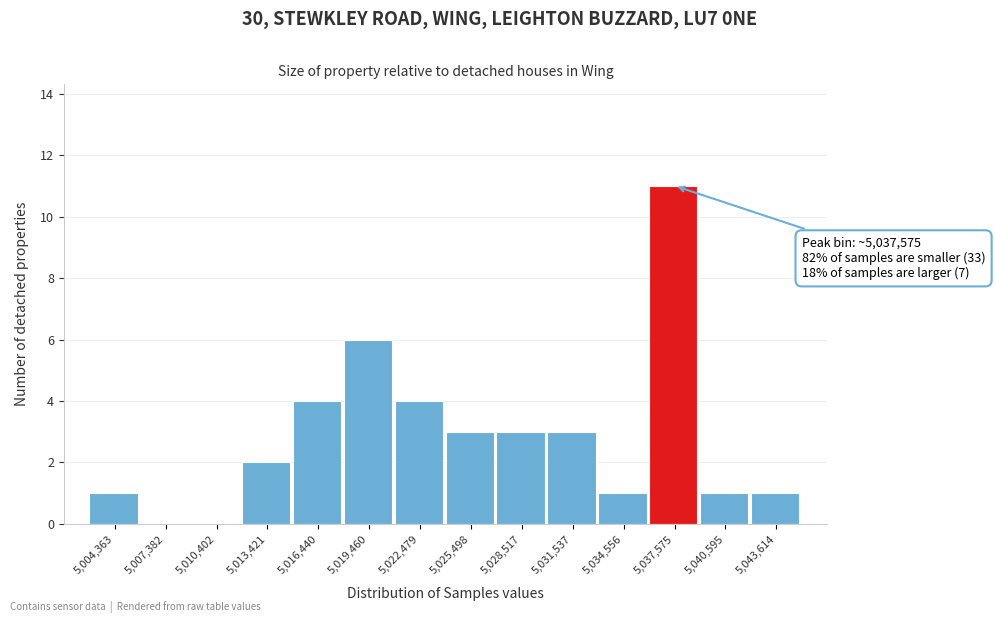

Which range on the x-axis has the tallest bar?

5036000 to 5039000